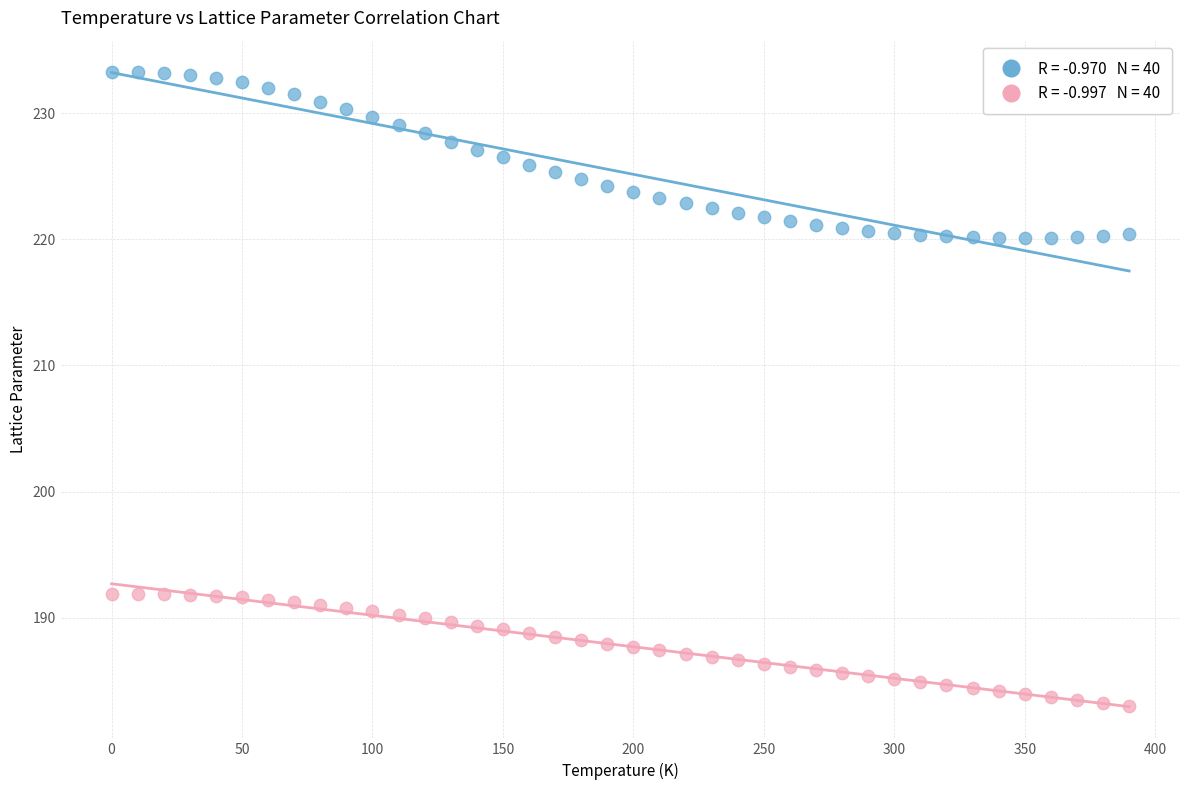

Across all data points, what is the range of X values (max minus min)?

390.0